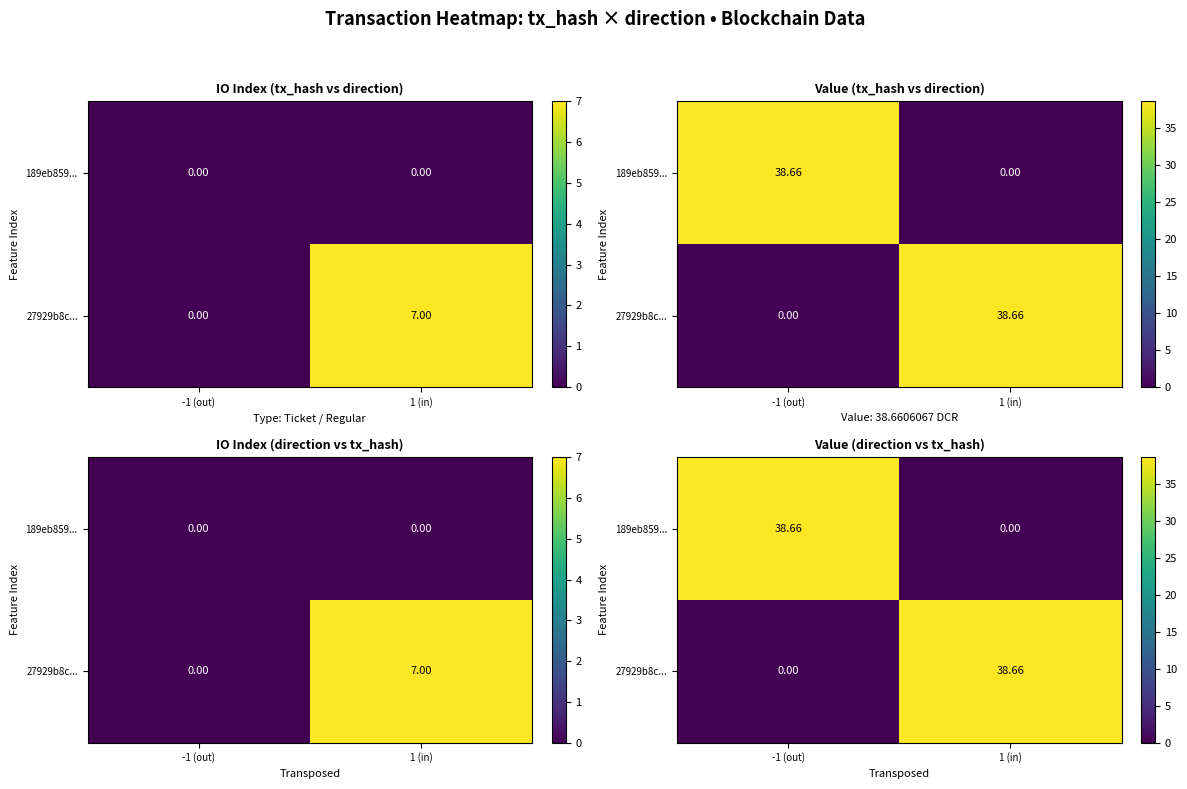

What is the average value of the 189eb859... series?

19.3